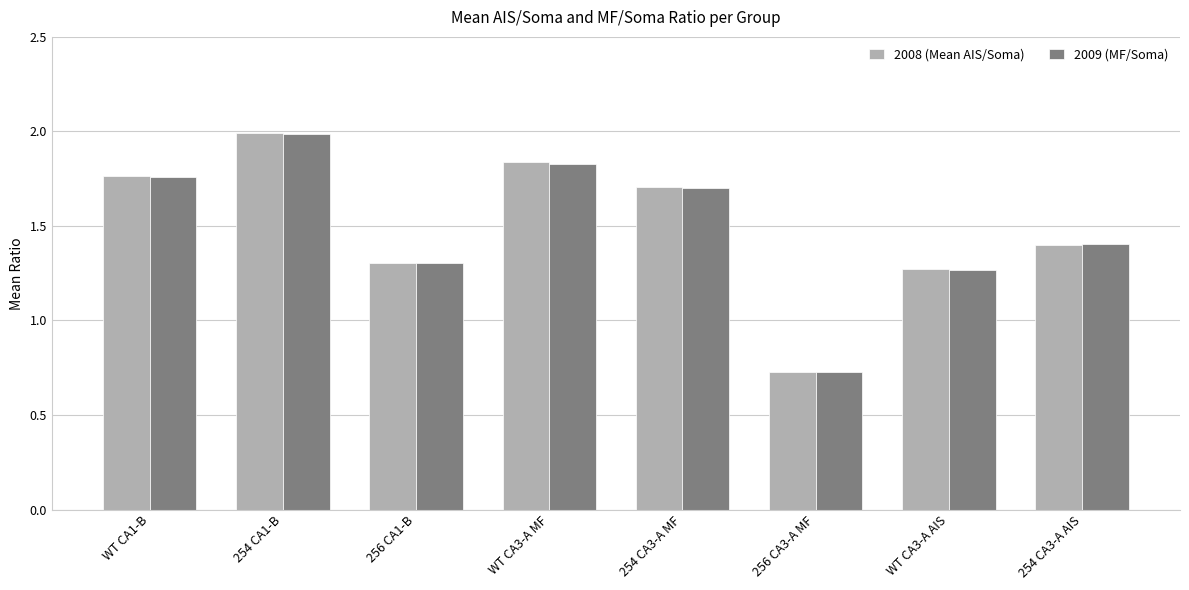

The 2008 (Mean AIS/Soma) series shows 0.7 at 256 CA1-B. True or false?

False